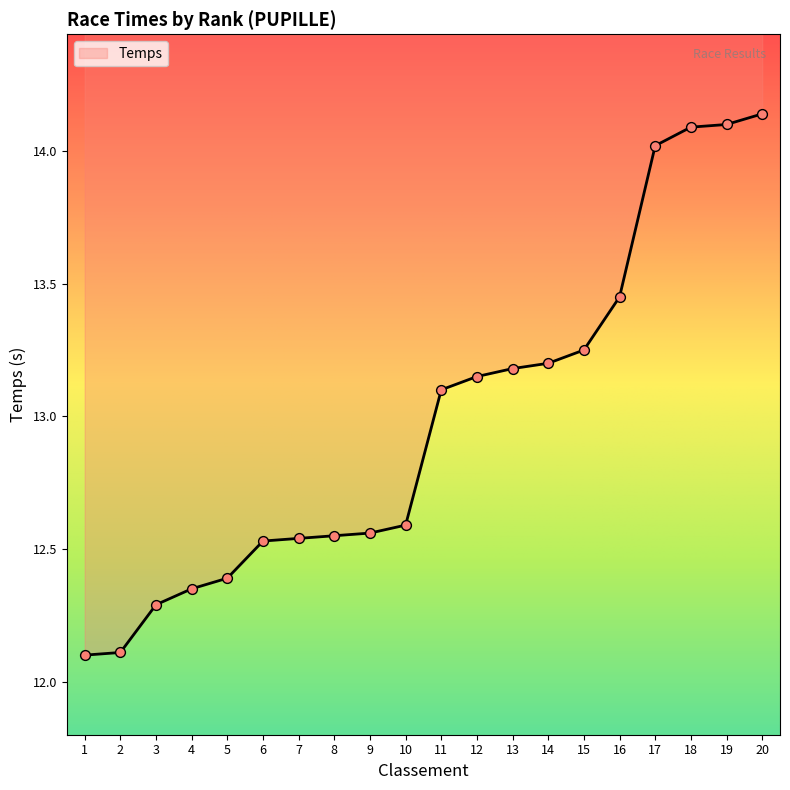

What is the ratio of the value at 8 to the value at 15?

0.9